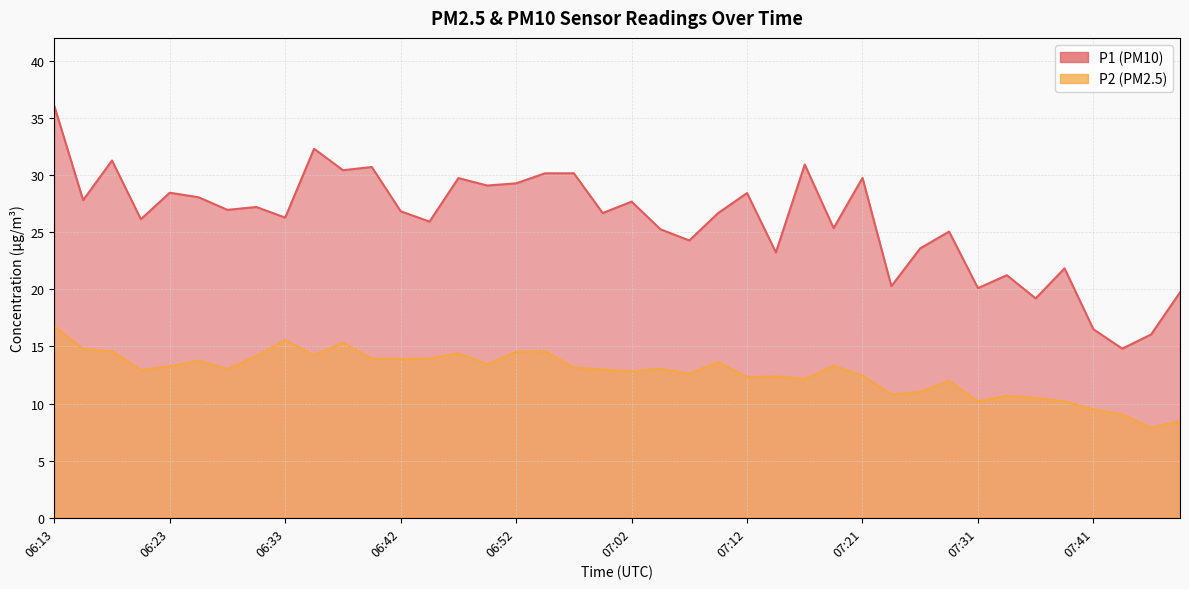

What are all the series names shown in the legend?

P1, P2